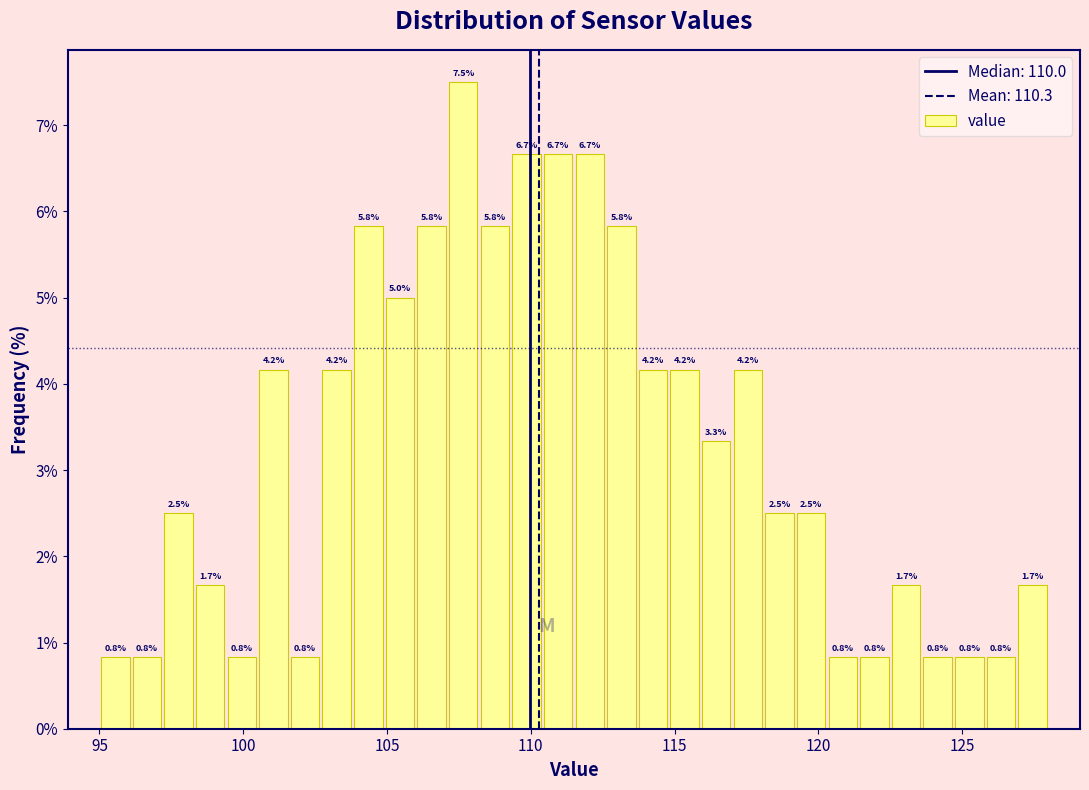

Read against the x-axis, roughly where is the centre of the tallest bar?

107.5